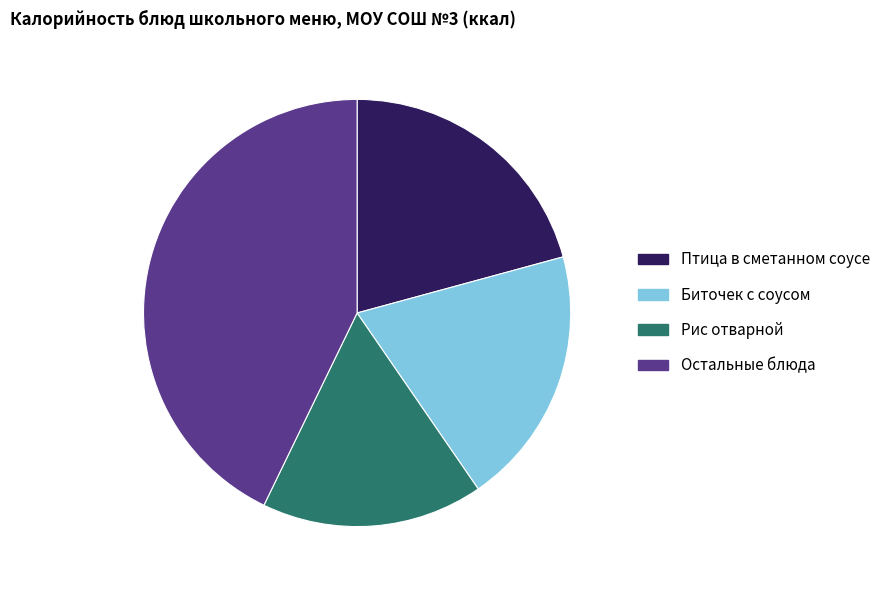

The Остальные блюда slice represents 37% of the pie. True or false?

False